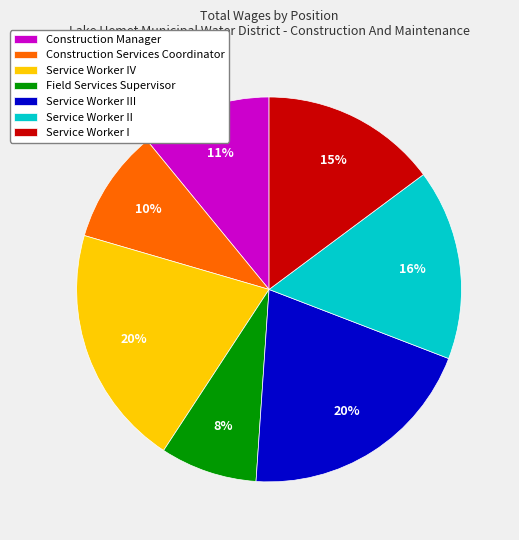

Is it true that Construction Services Coordinator is 1% of the pie?

False